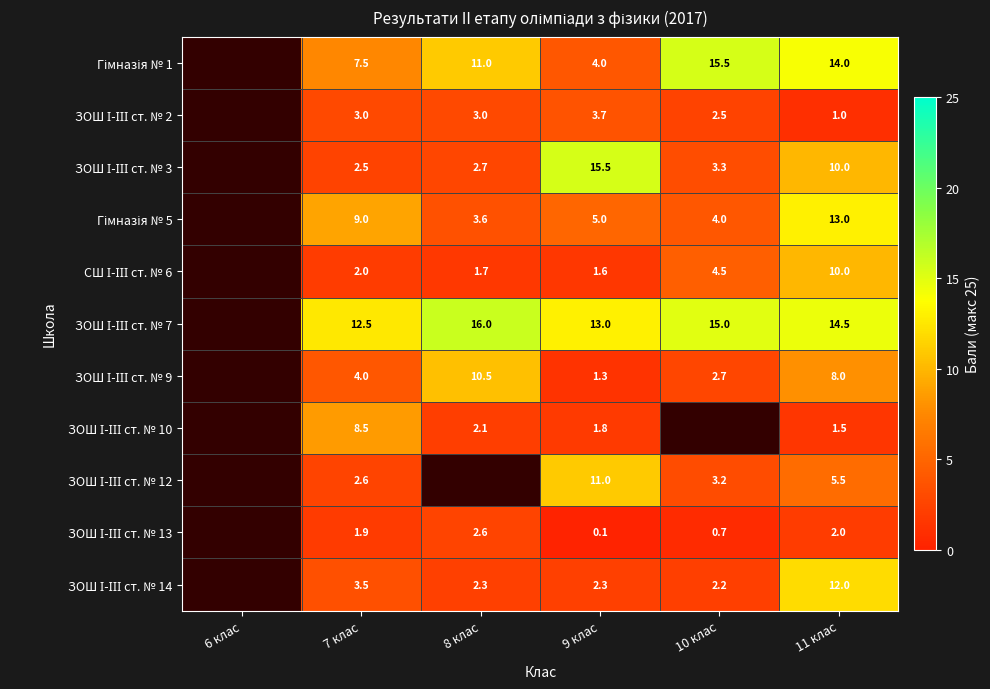

What is the total value across all series at 11 клас?

91.5